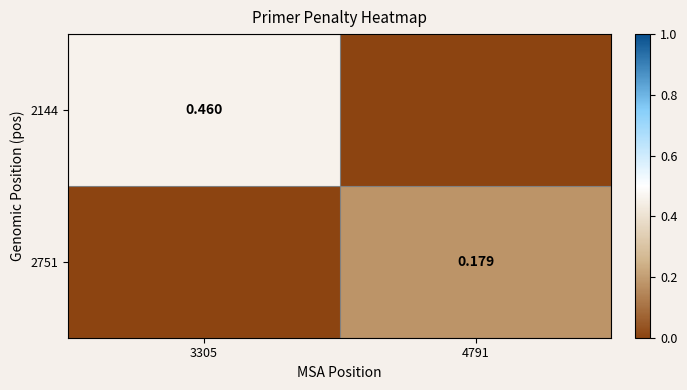

Between 3305 and 4791, which is larger?

3305